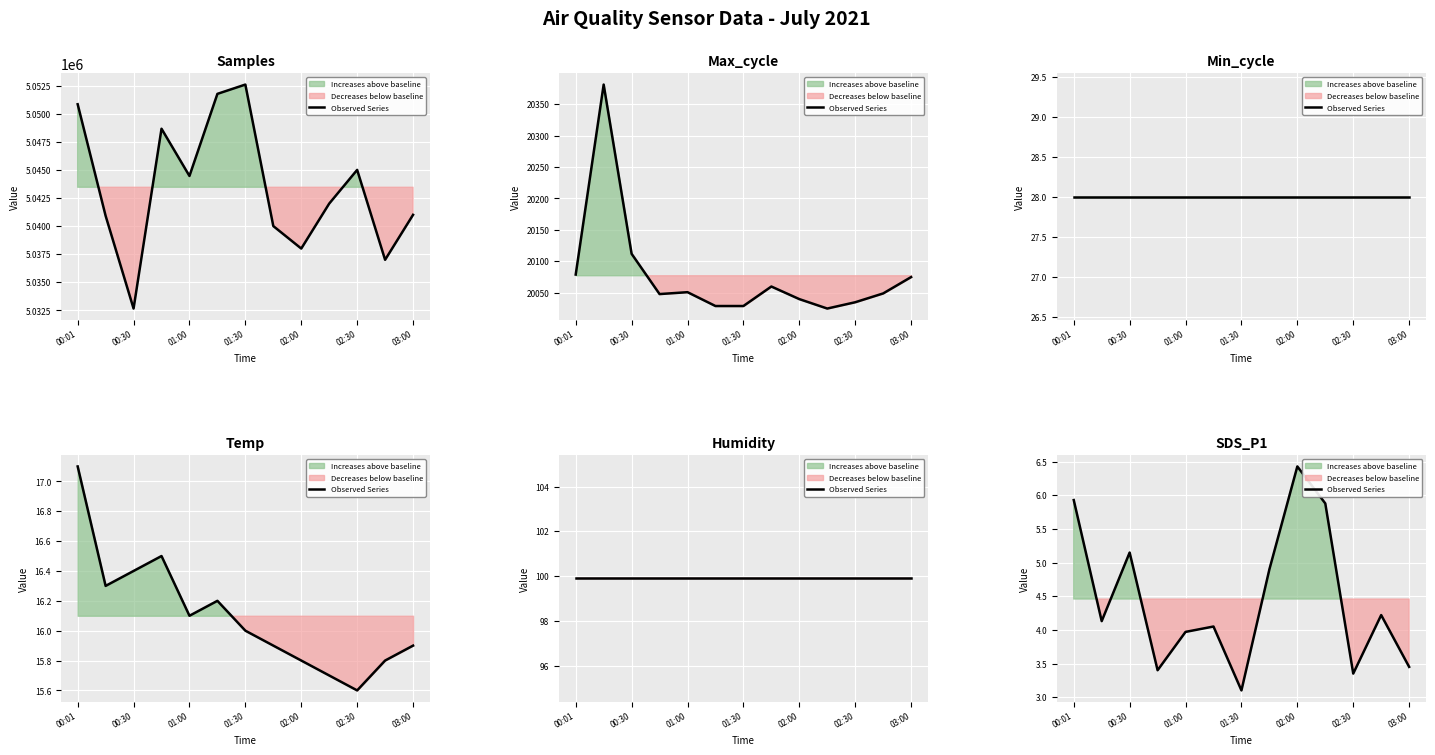

Reading left to right, extract all data points from this chart.

5.9	4.1	5.2	3.4	4.0	4.0	3.1	4.9	6.4	5.9	3.4	4.2	3.5